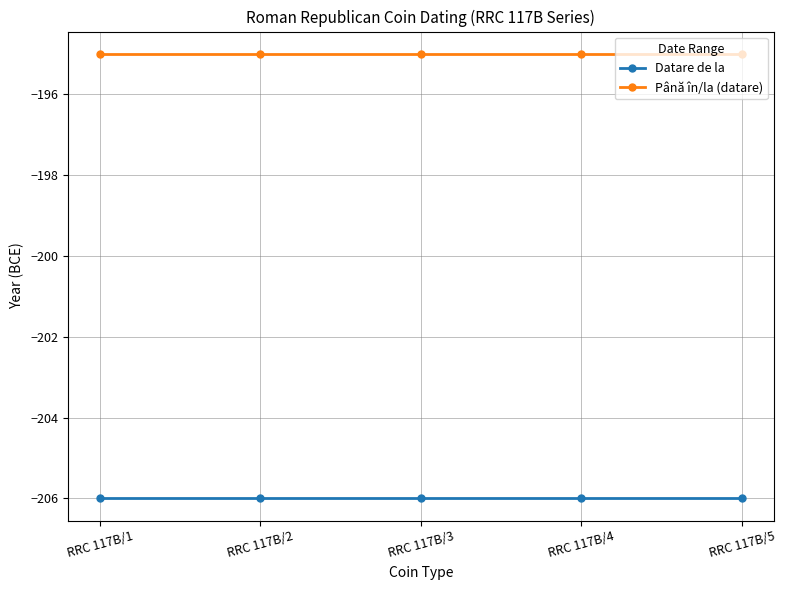

What is the difference between the highest and lowest values at RRC 117B/2?

11